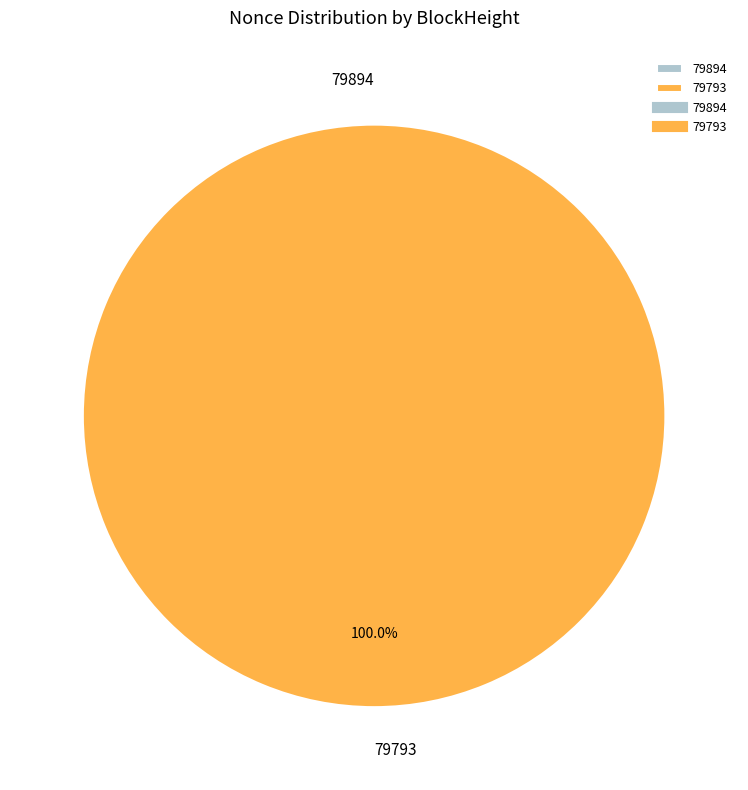

What percentage do 79894 and 79793 together represent?

100.0%